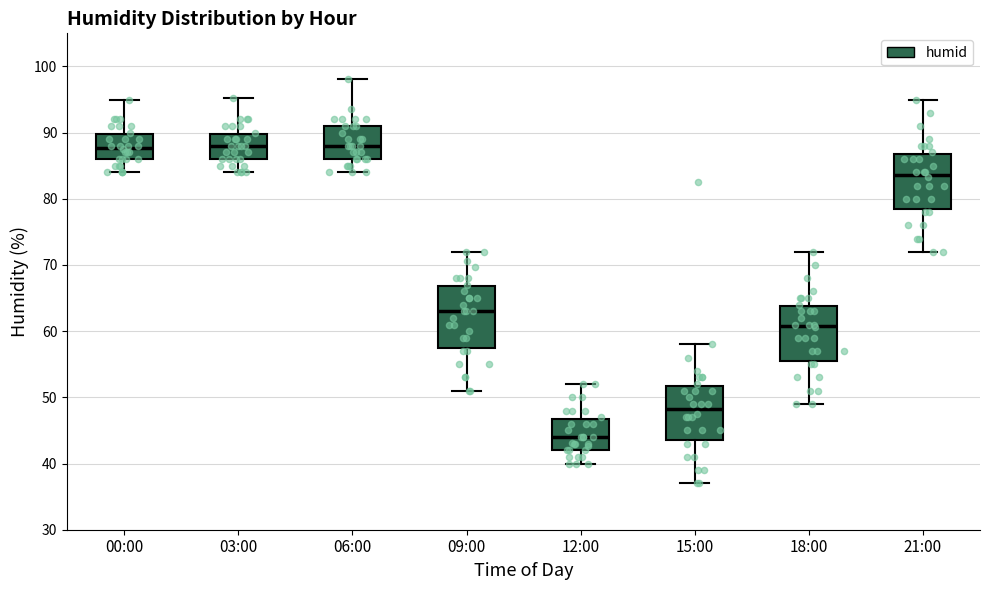

Reading left to right, transcribe this box plot: for each box, give where its median line is, the range the box spans, and where its two whiskers end, as read against the y-axis. The values are not printed on the chart, so give them approximately, as read against the axis.

00:00: median 88, box 86 to 90, whiskers 84 to 95
03:00: median 88, box 86 to 90, whiskers 84 to 95
06:00: median 88, box 86 to 91, whiskers 84 to 98
09:00: median 63, box 58 to 67, whiskers 51 to 72
12:00: median 44, box 42 to 47, whiskers 40 to 52
15:00: median 48, box 44 to 52, whiskers 37 to 58
18:00: median 61, box 56 to 64, whiskers 49 to 72
21:00: median 84, box 79 to 87, whiskers 72 to 95